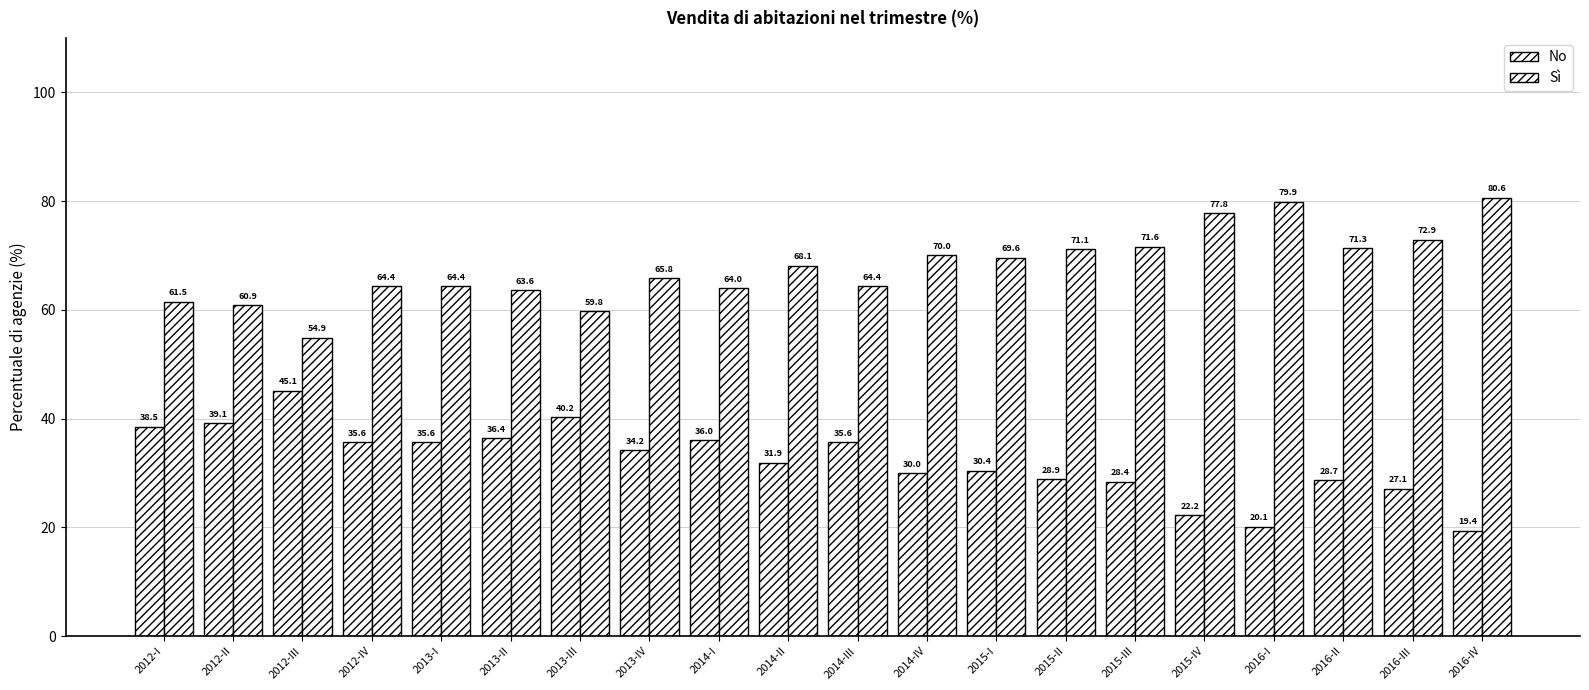

What is the sum of the Sì values at 2013-III and 2015-IV?

137.6